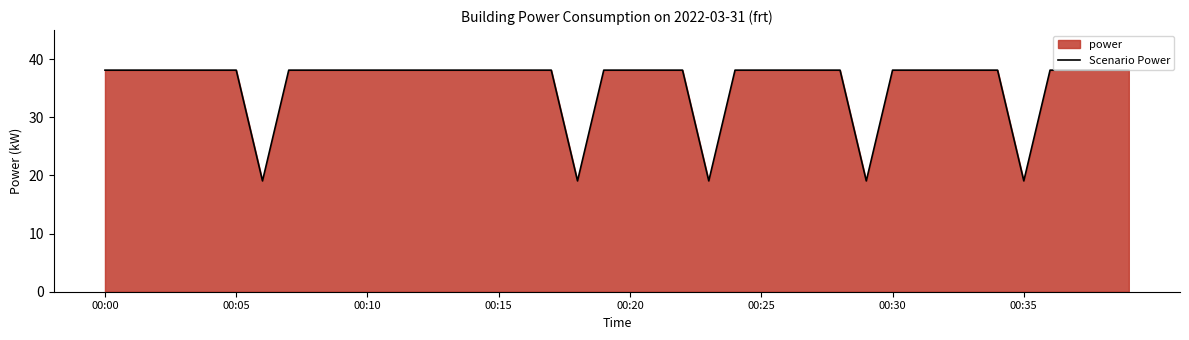

The value at 21 is 38.1. True or false?

True